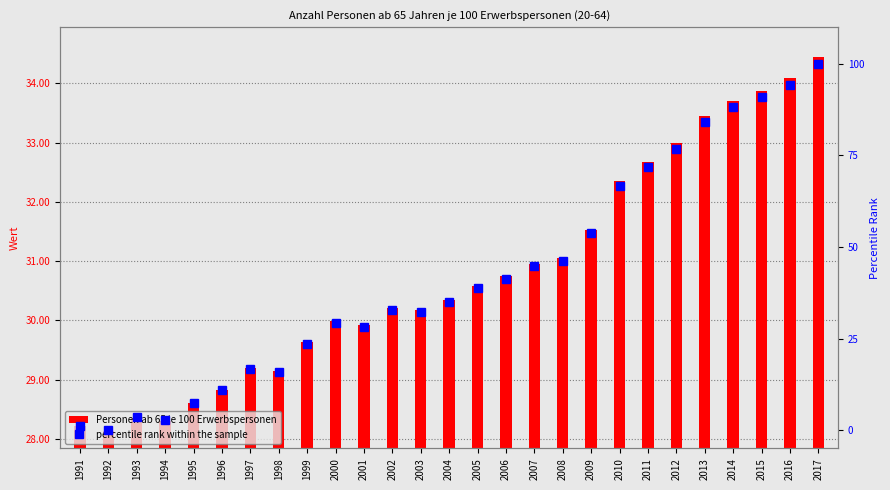

Count the number of categories in the chart.

27